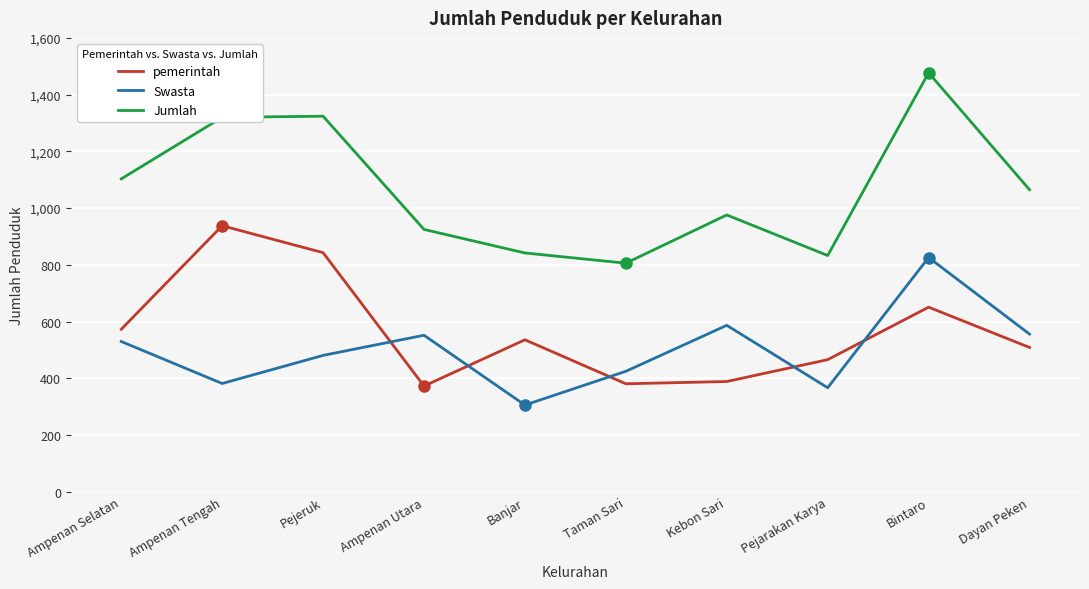

True or false: pemerintah and Jumlah cross at least once.

False